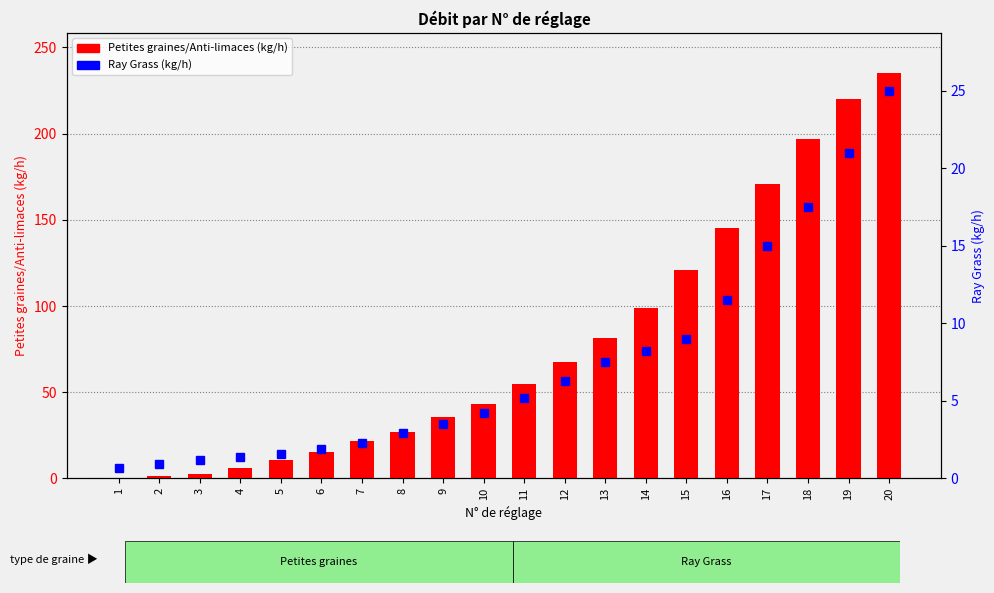

What is the greatest value displayed?

235.0